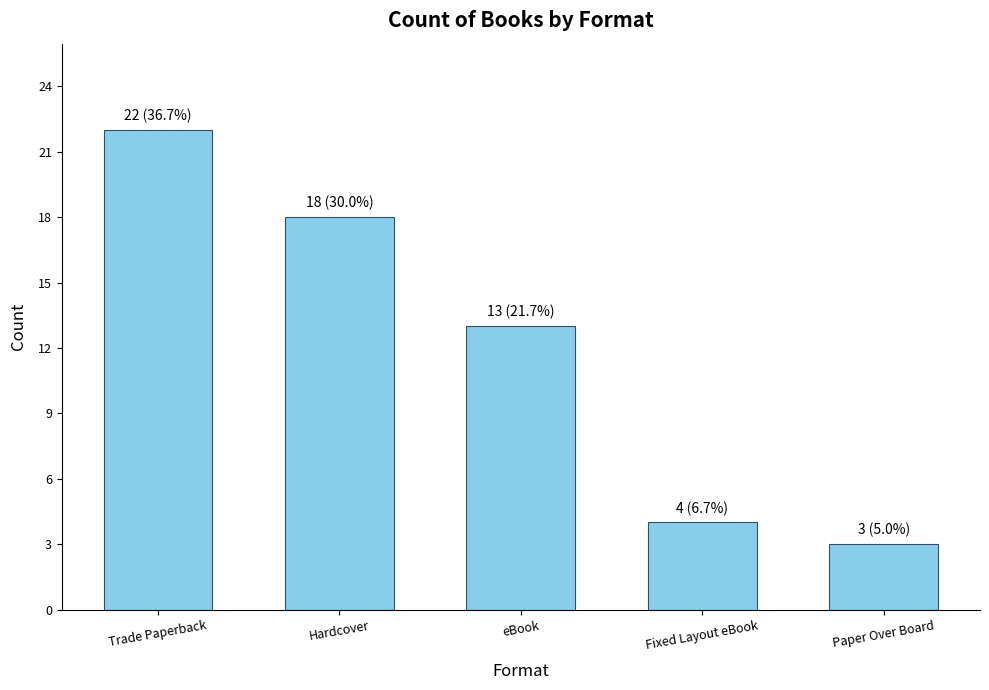

Reading right to left, what are all the values shown in this chart?

3	4	13	18	22